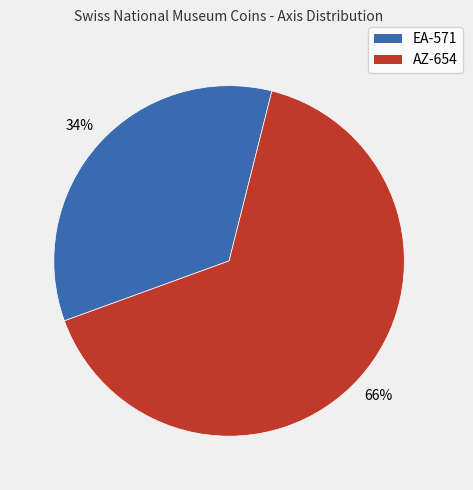

To the nearest percent, what is the combined percentage of EA-571 and AZ-654?

100%